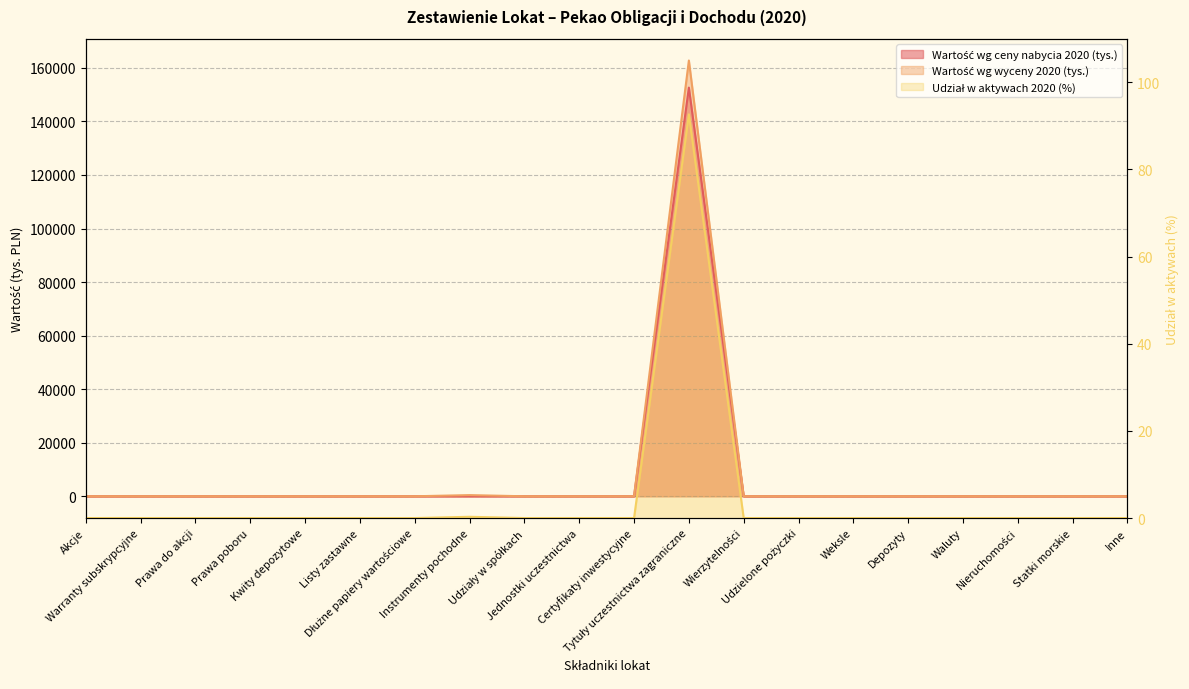

List the series in order of their peak value, highest first.

Wartość wg wyceny 2020 (tys.), Wartość wg ceny nabycia 2020 (tys.), Udział w aktywach 2020 (%)